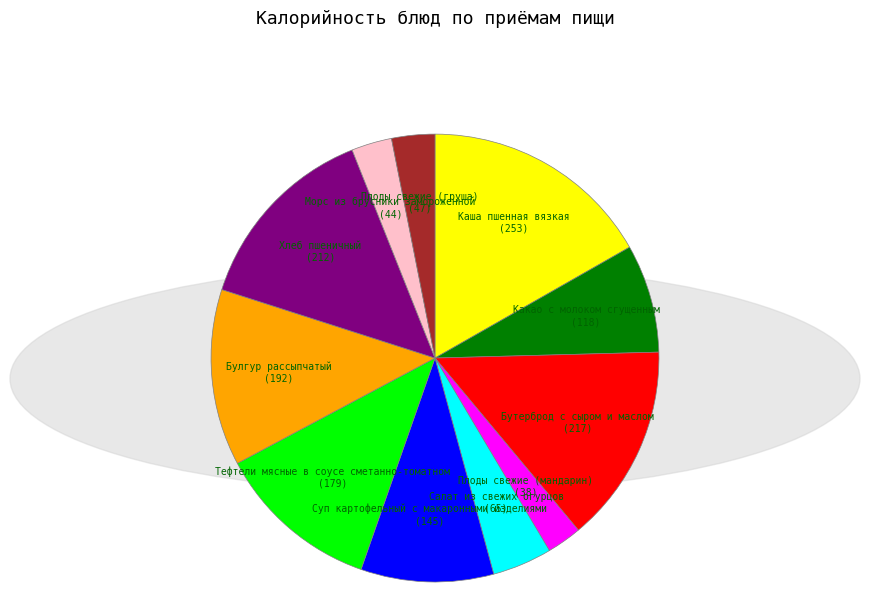

Which slice is the largest?

Каша пшенная вязкая